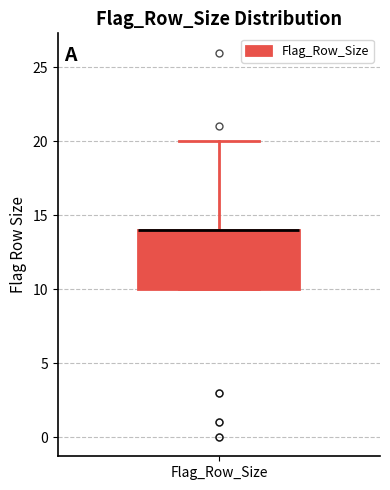

Where does the upper whisker of the box for Flag_Row_Size end on the y-axis? The values are not printed on the chart, so give them approximately, as read against the axis.

20